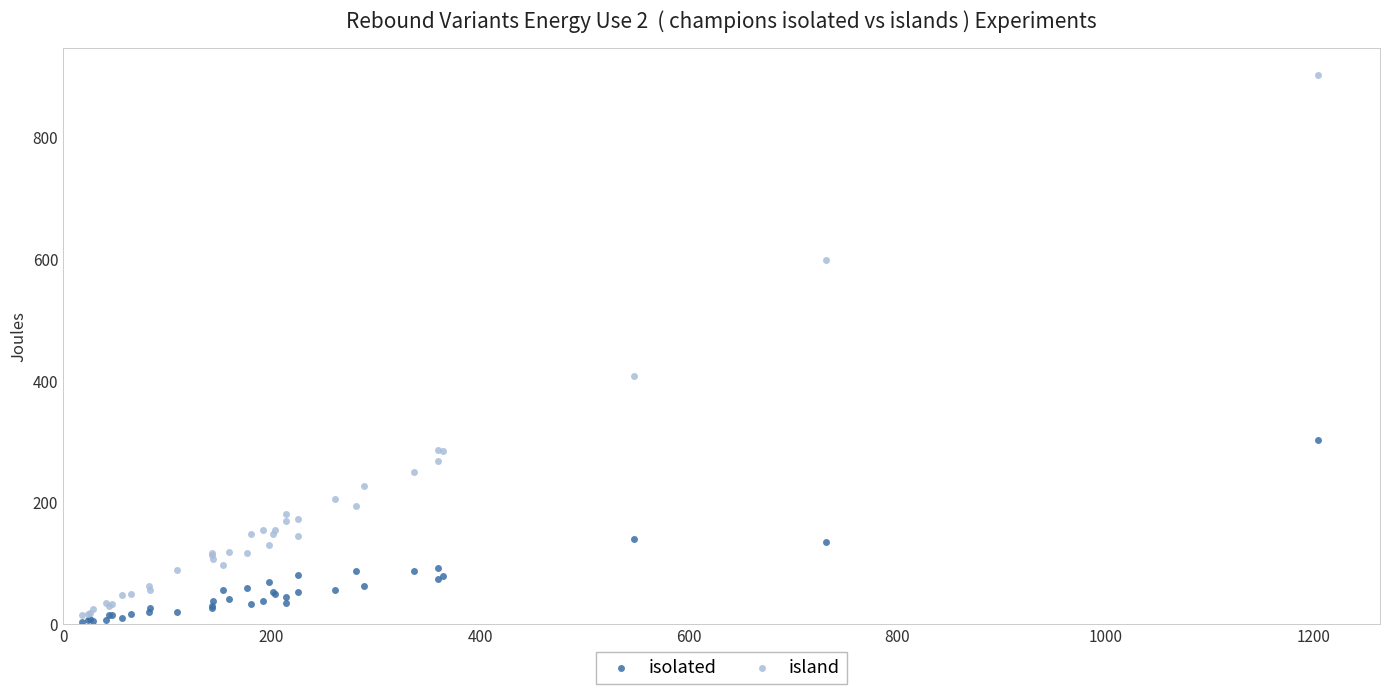

What are all the series names shown in the legend?

isolated, island